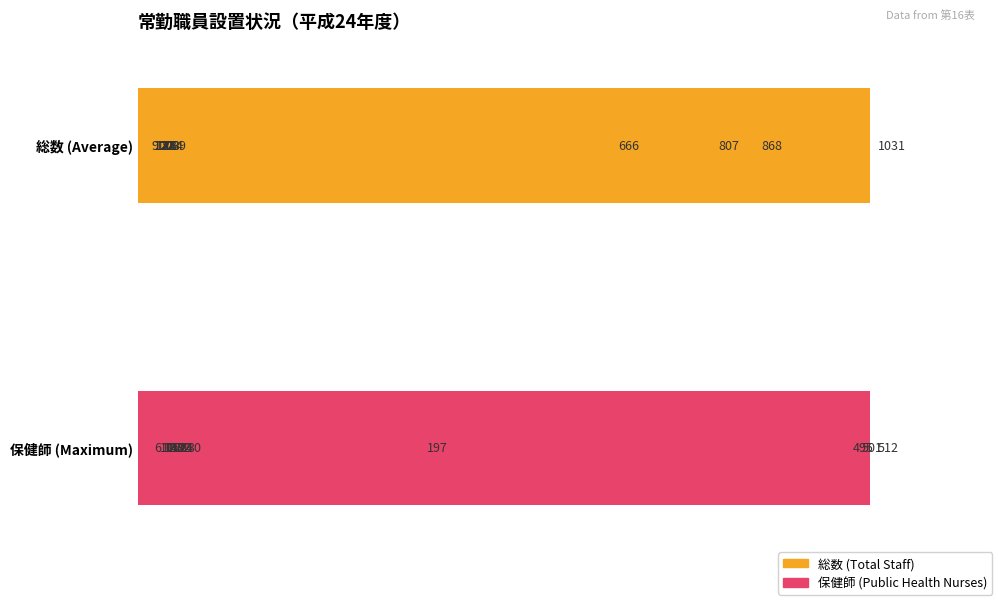

Count the number of data series in this chart.

2